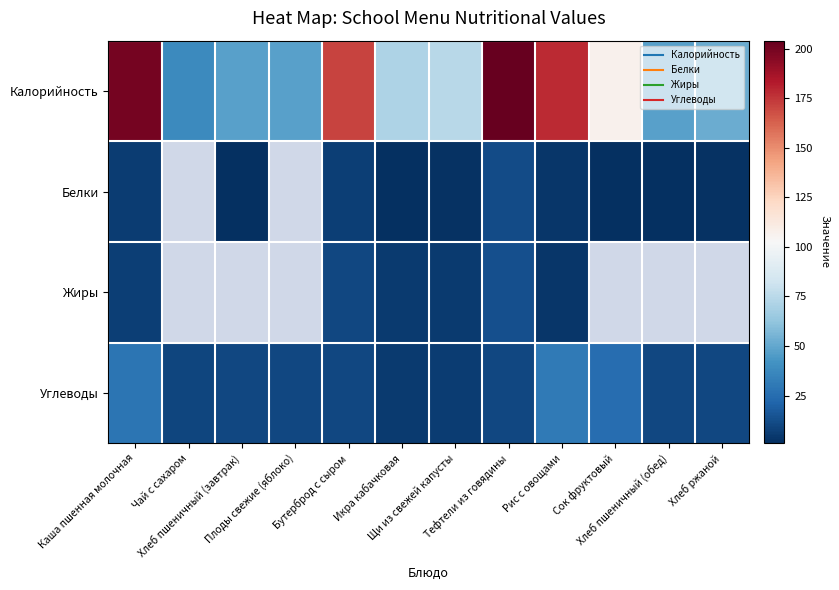

How many categories are shown in the chart?

12